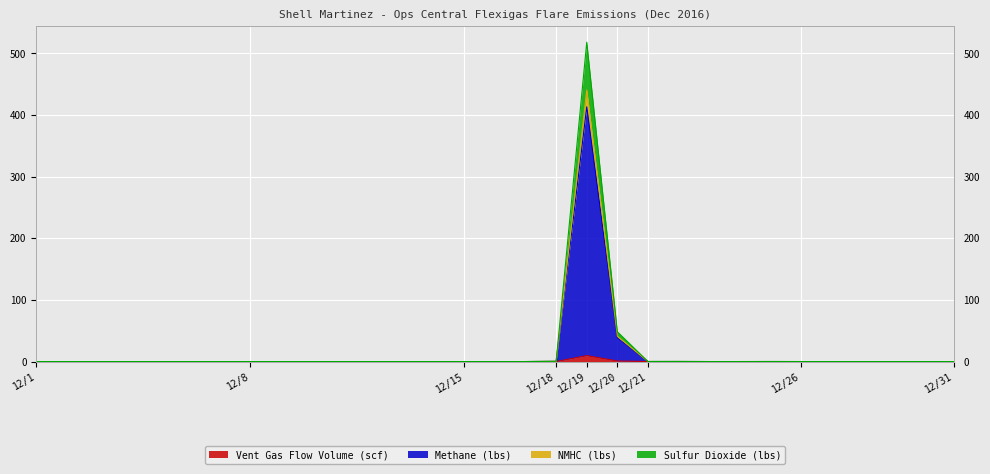

Is it true that Sulfur Dioxide (lbs) equals -294.2 at 12/13?

False